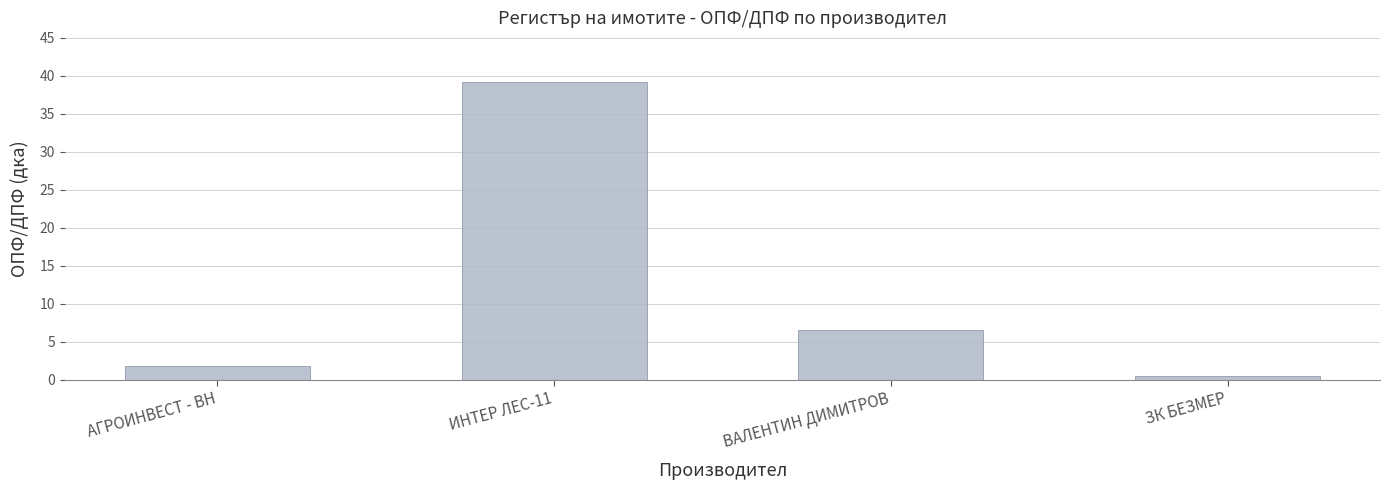

Which category has the lowest value across all series?

ЗК БЕЗМЕР